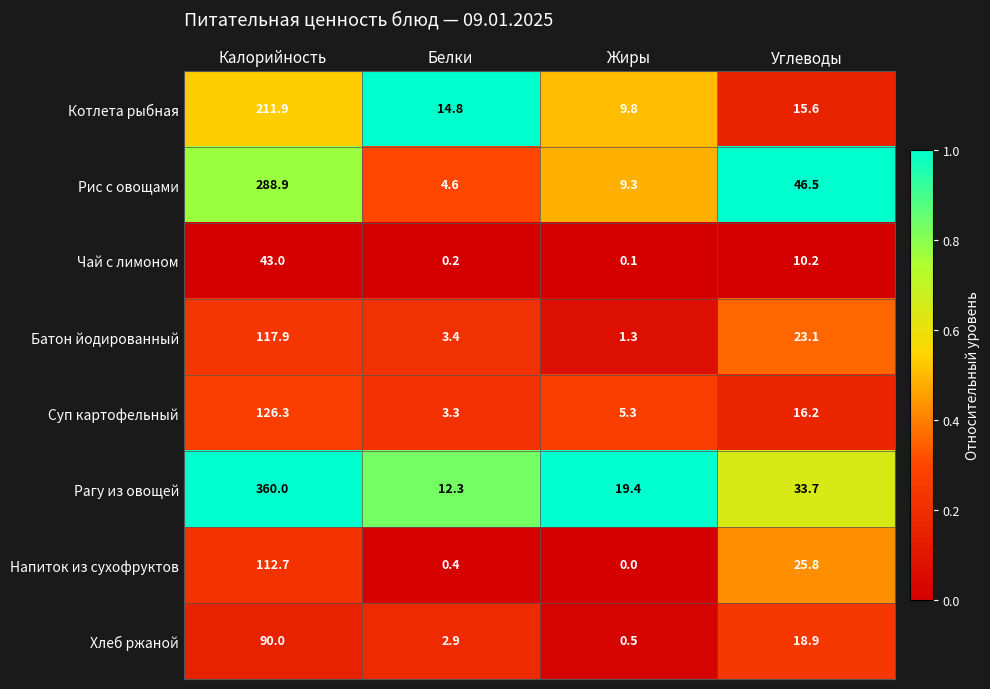

Which category has the lowest value across all series?

Жиры